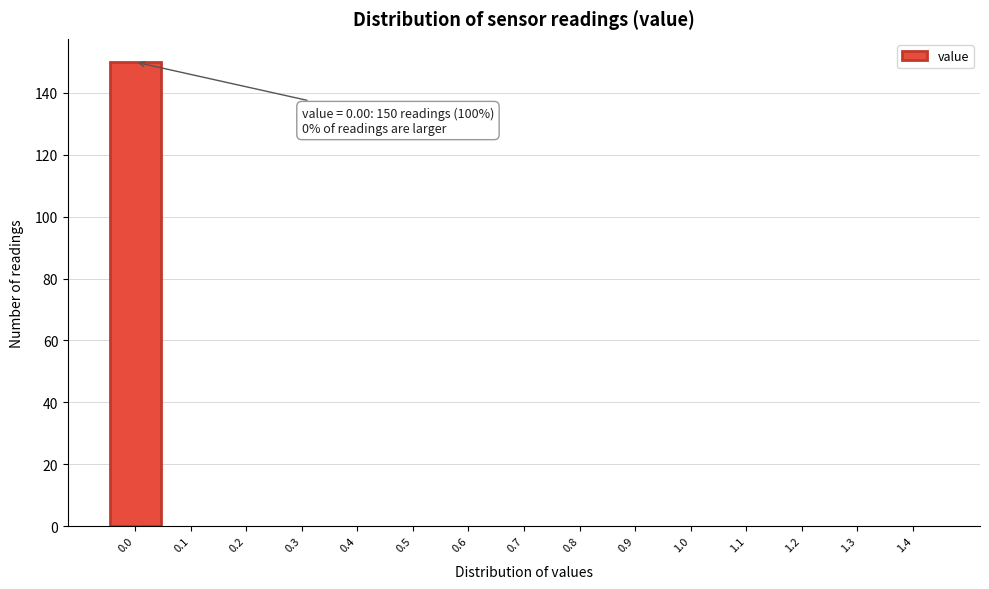

Reading left to right, transcribe all the data shown in this chart.

0.0=150	0.1=0	0.2=0	0.3=0	0.4=0	0.5=0	0.6=0	0.7=0	0.8=0	0.9=0	1.0=0	1.1=0	1.2=0	1.3=0	1.4=0